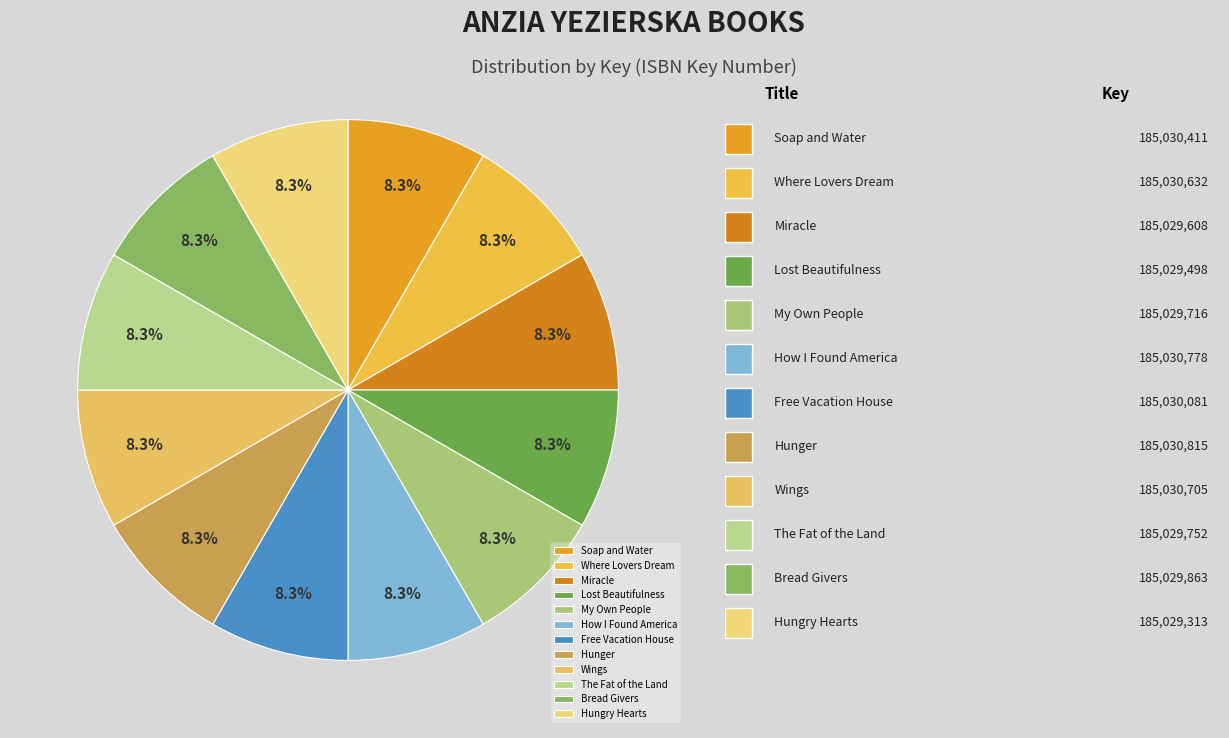

True or false: Lost Beautifulness accounts for 8% of the total.

True